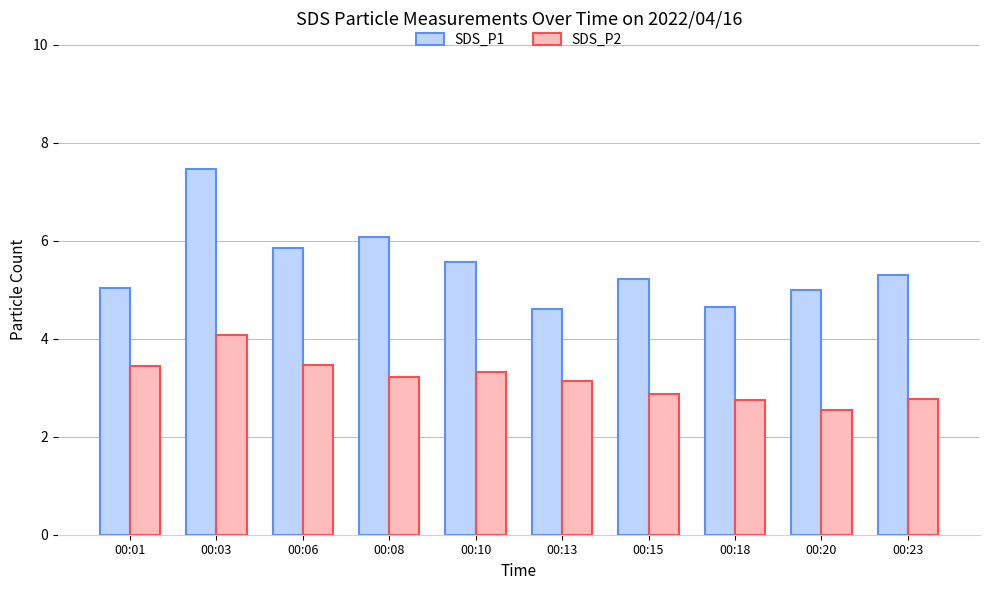

What is the difference between the highest and lowest values at 00:23?

2.5